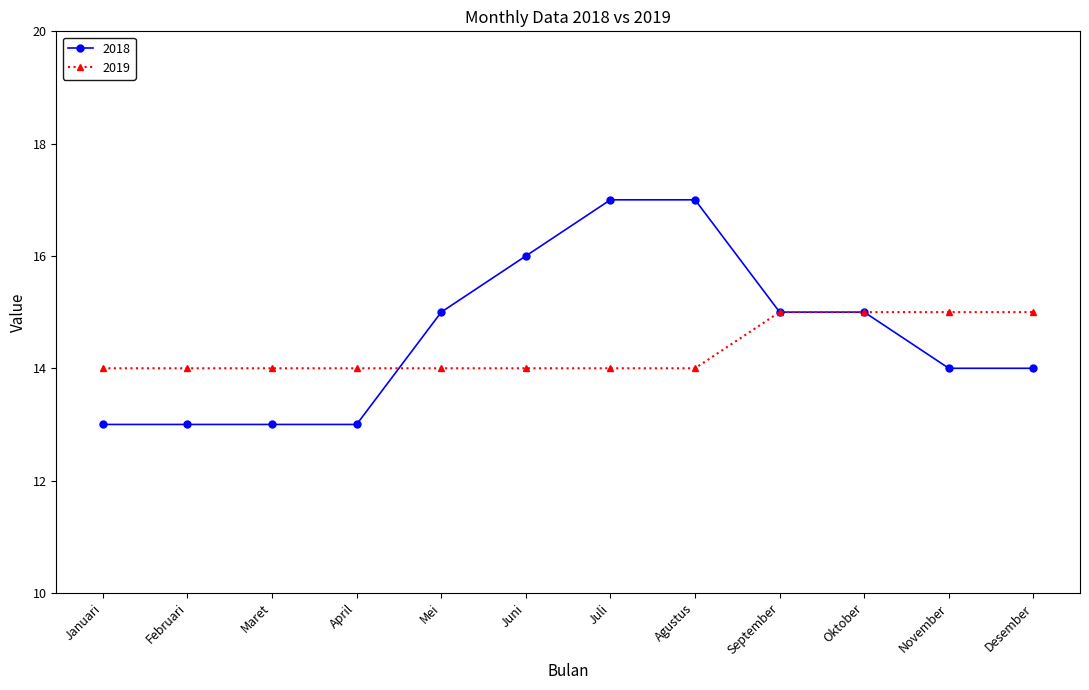

List the series in order of their peak value, lowest first.

2019, 2018